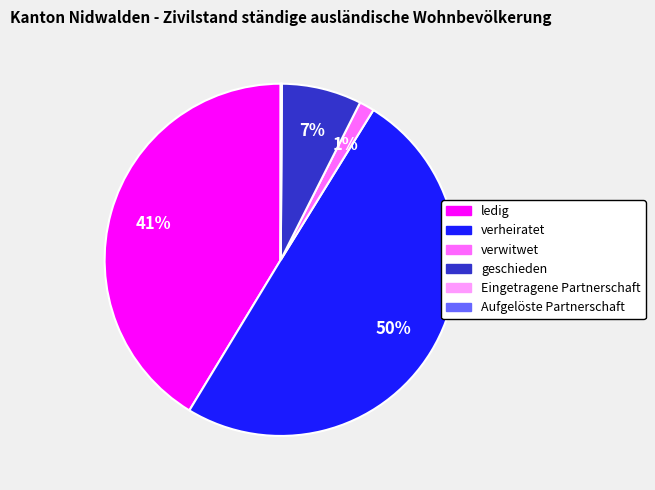

Is verwitwet the majority of the pie?

No